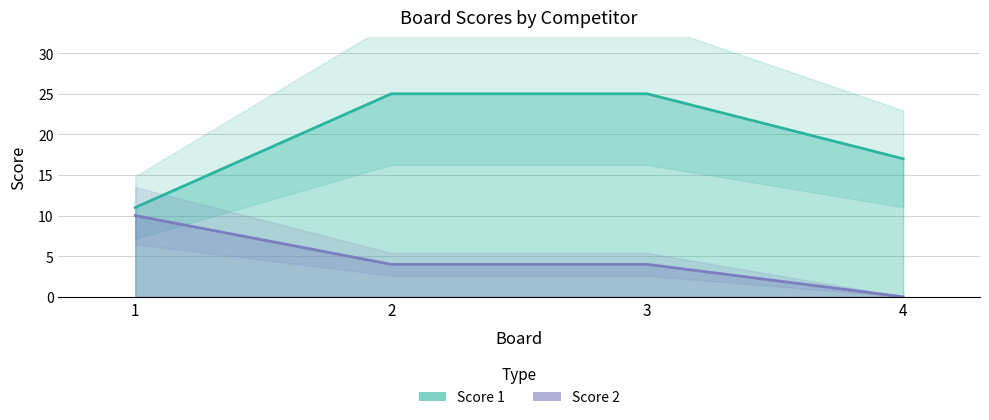

True or false: Score 2 has more than 0 interior local peaks.

False